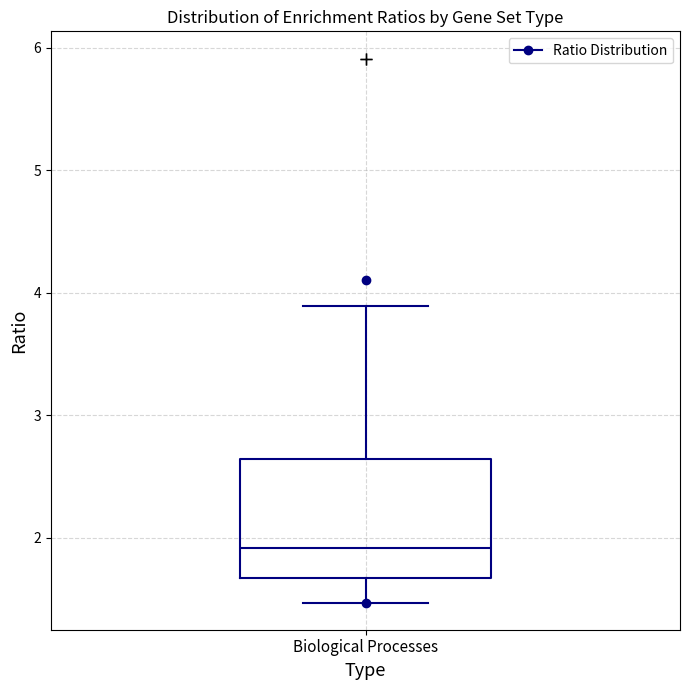

Read this box plot against the y-axis: the position of the median line, the range covered by the box, and the ends of both whiskers. The values are not printed on the chart, so give them approximately, as read against the axis.

median 1.9, box 1.7 to 2.6, whiskers 1.5 to 3.9